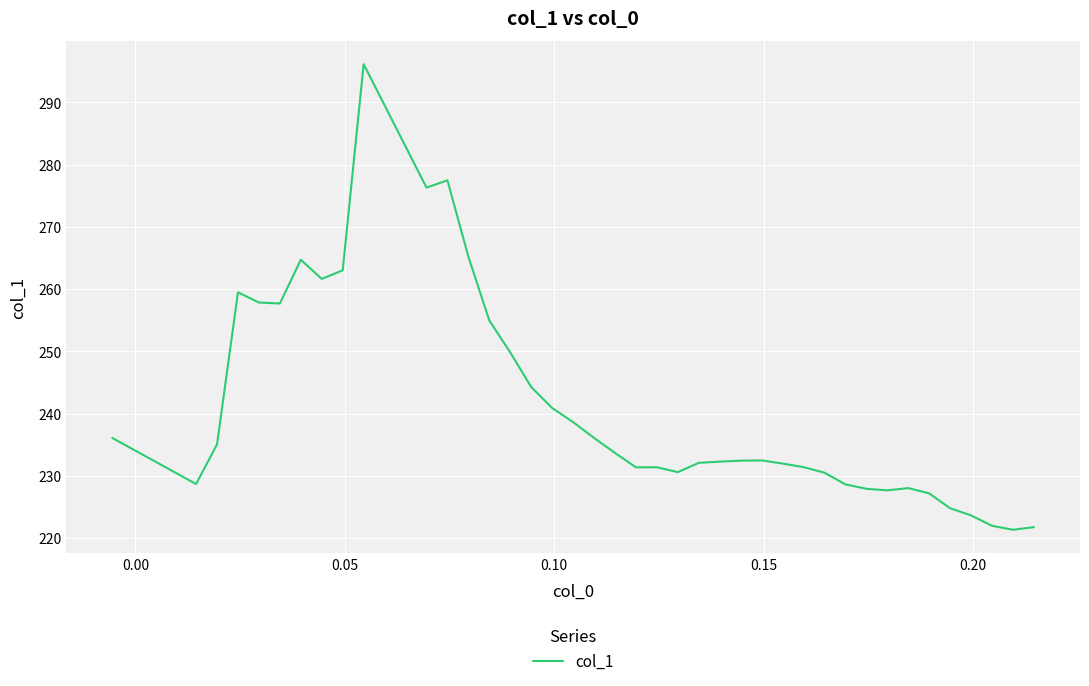

What is the minimum value shown in the chart?

221.3